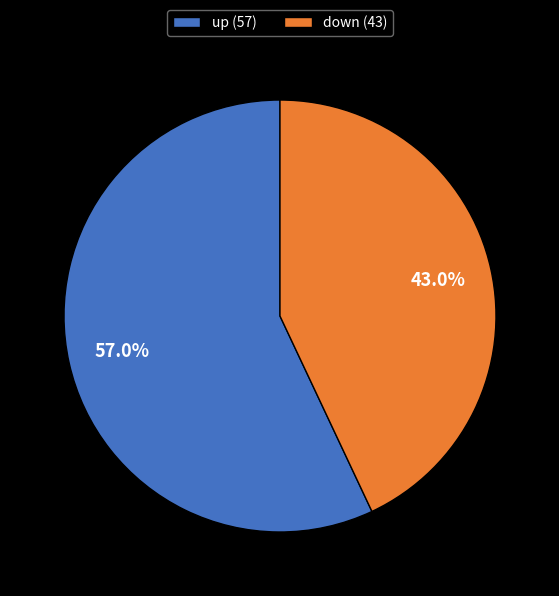

What is the smallest slice in the pie chart?

down